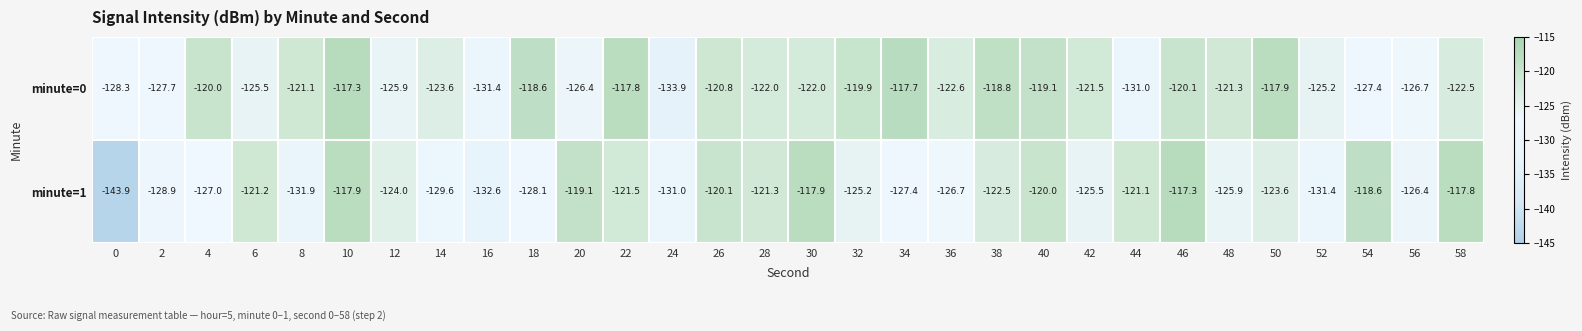

The value of minute=0 at 44 is -131.0. True or false?

True